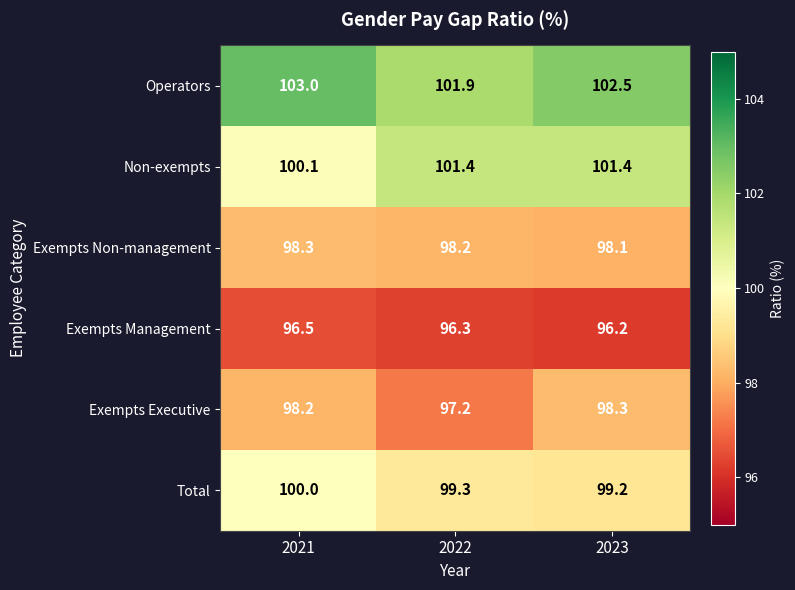

Which series has the largest total across all categories?

Operators